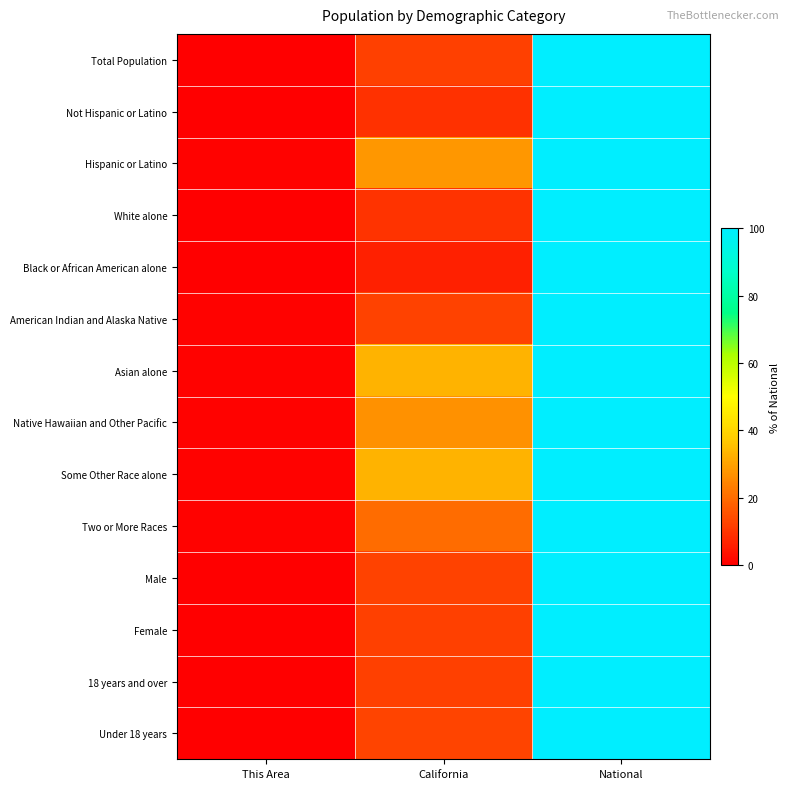

Reading left to right, extract all data points from this chart.

Total Population: This Area=0.3	California=12.1	National=100.0
Not Hispanic or Latino: This Area=0.3	California=9.0	National=100.0
Hispanic or Latino: This Area=0.7	California=27.8	National=100.0
White alone: This Area=0.3	California=9.6	National=100.0
Black or African American alone: This Area=0.1	California=5.9	National=100.0
American Indian and Alaska Native: This Area=0.5	California=12.4	National=100.0
Asian alone: This Area=0.5	California=33.1	National=100.0
Native Hawaiian and Other Pacific: This Area=0.5	California=26.7	National=100.0
Some Other Race alone: This Area=0.8	California=33.1	National=100.0
Two or More Races: This Area=0.5	California=20.2	National=100.0
Male: This Area=0.3	California=12.2	National=100.0
Female: This Area=0.3	California=11.9	National=100.0
18 years and over: This Area=0.3	California=11.9	National=100.0
Under 18 years: This Area=0.4	California=12.5	National=100.0